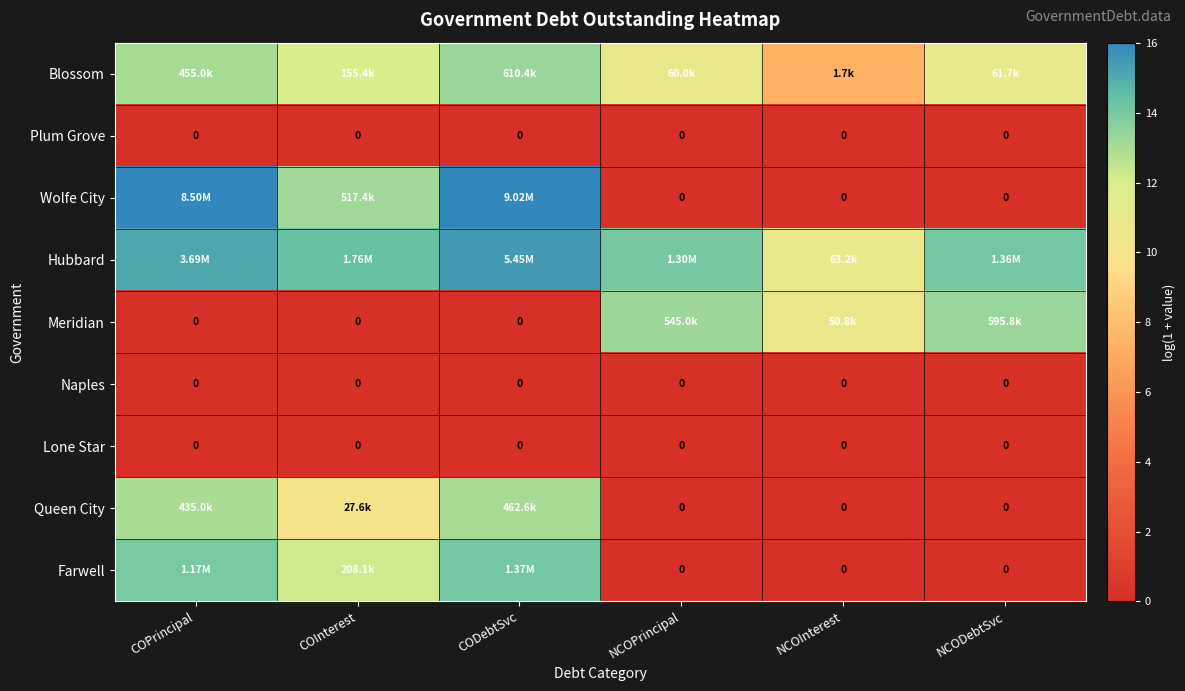

What is the approximate value of Queen City at CODebtSvc?

13.0